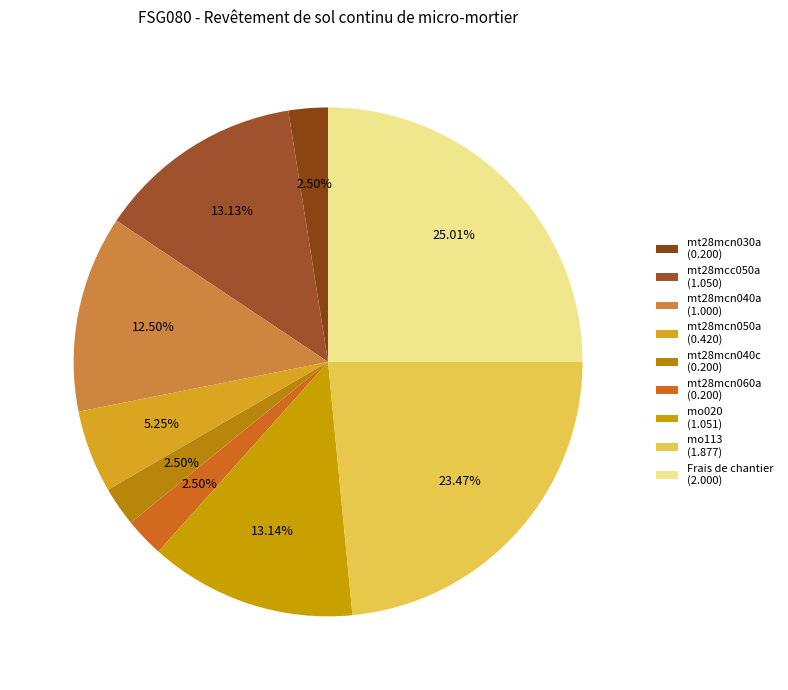

How many slices are in this pie chart?

9